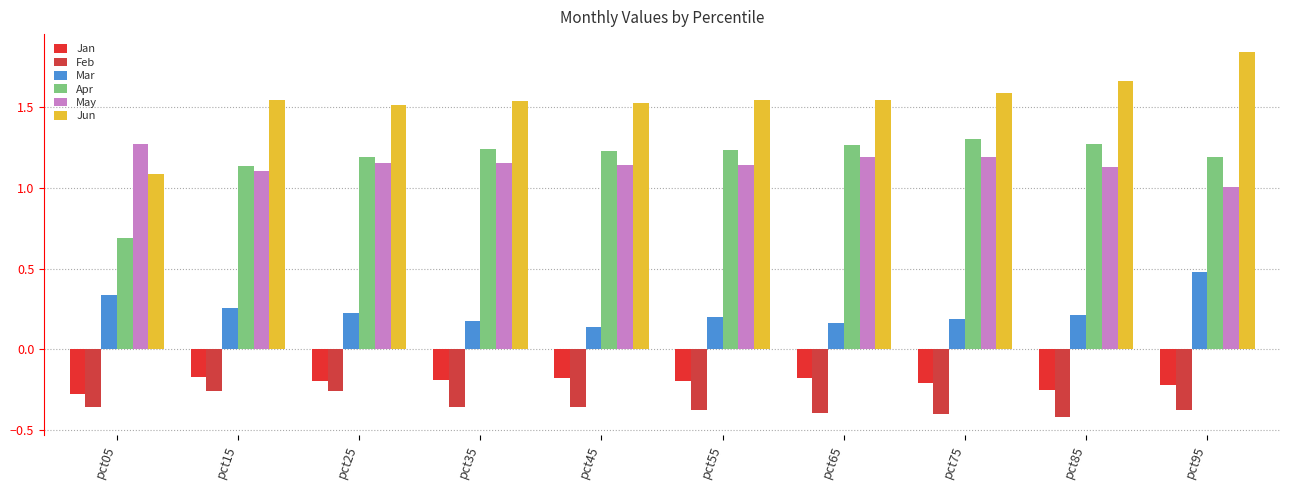

What are all the series names shown in the legend?

Jan, Feb, Mar, Apr, May, Jun